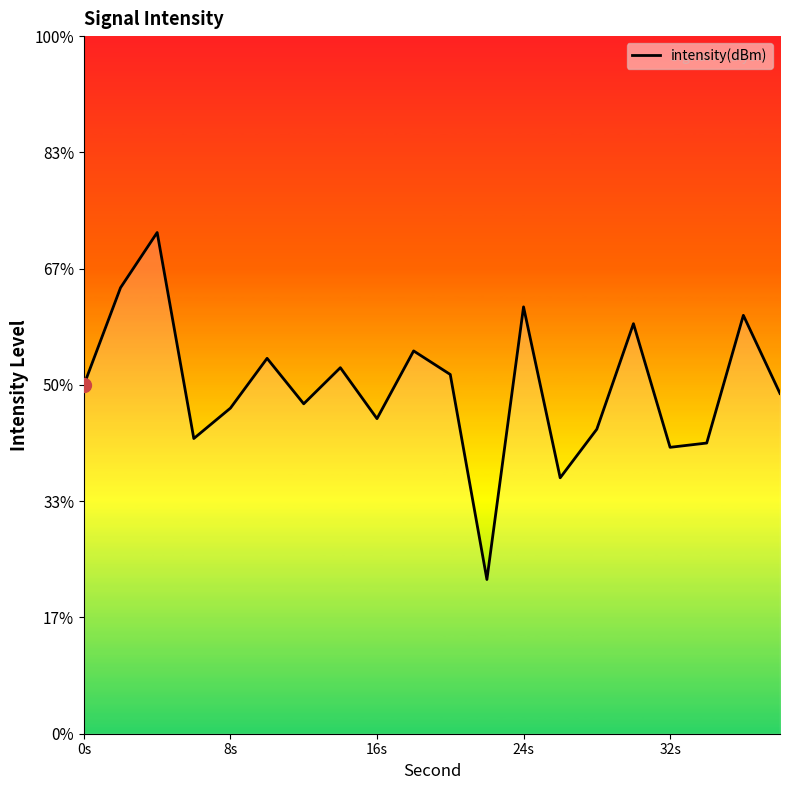

What is the value of the 14th point from the left?

-134.0